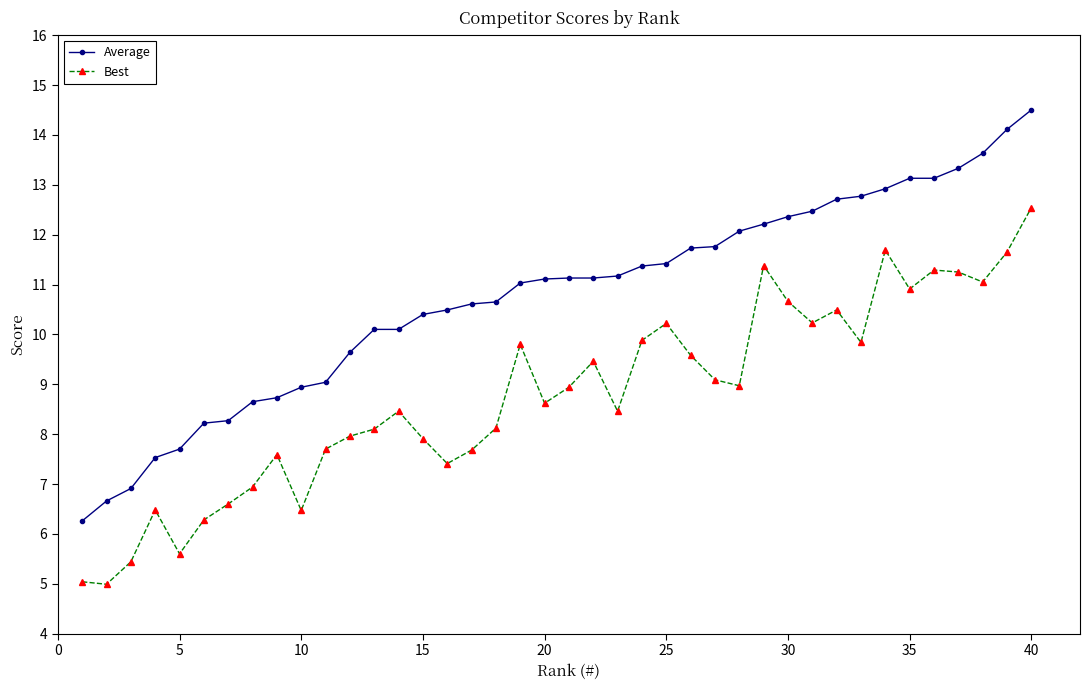

What is the highest value of the Average series?

14.5